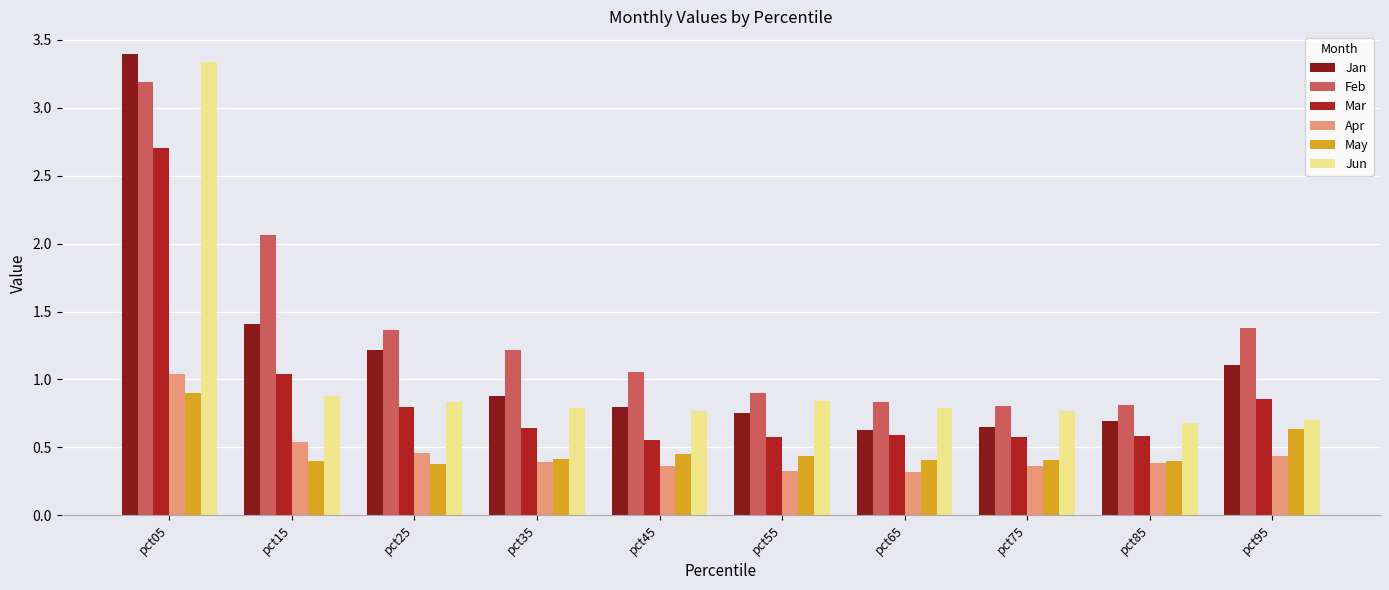

What is the maximum value shown in the chart?

3.4